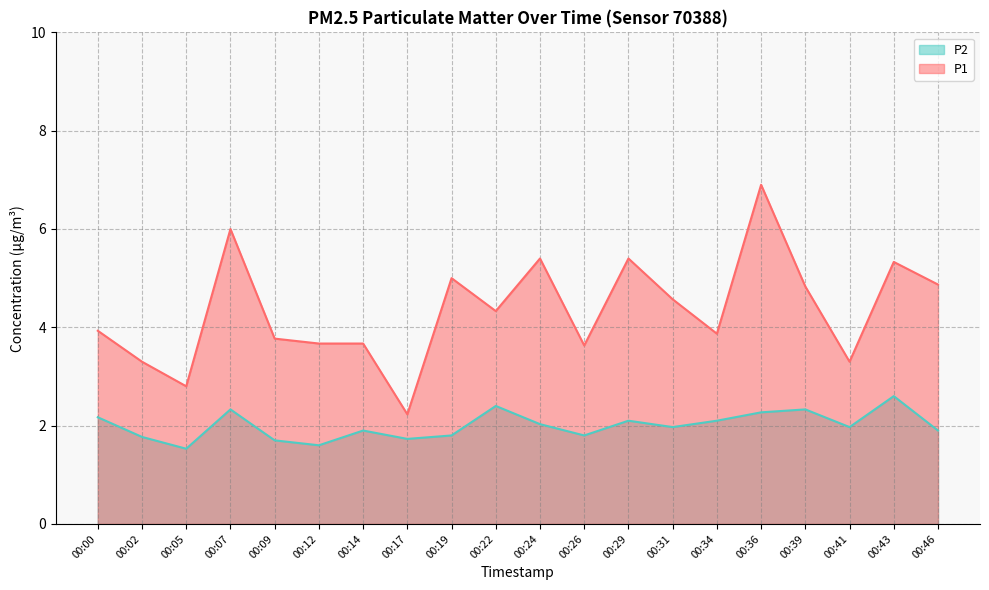

In P2, how many points are higher than both neighbors (excluding endpoints)?

6